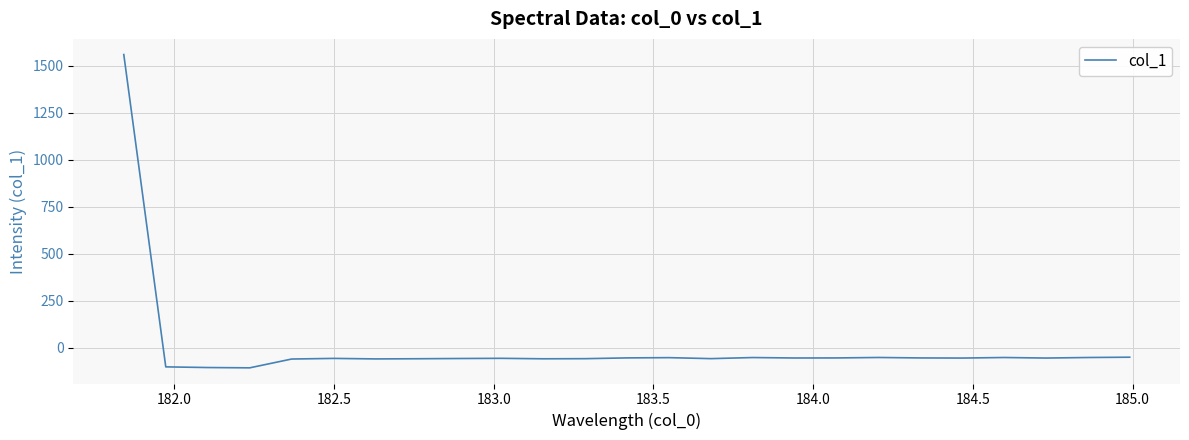

What is the smallest value displayed?

-106.2